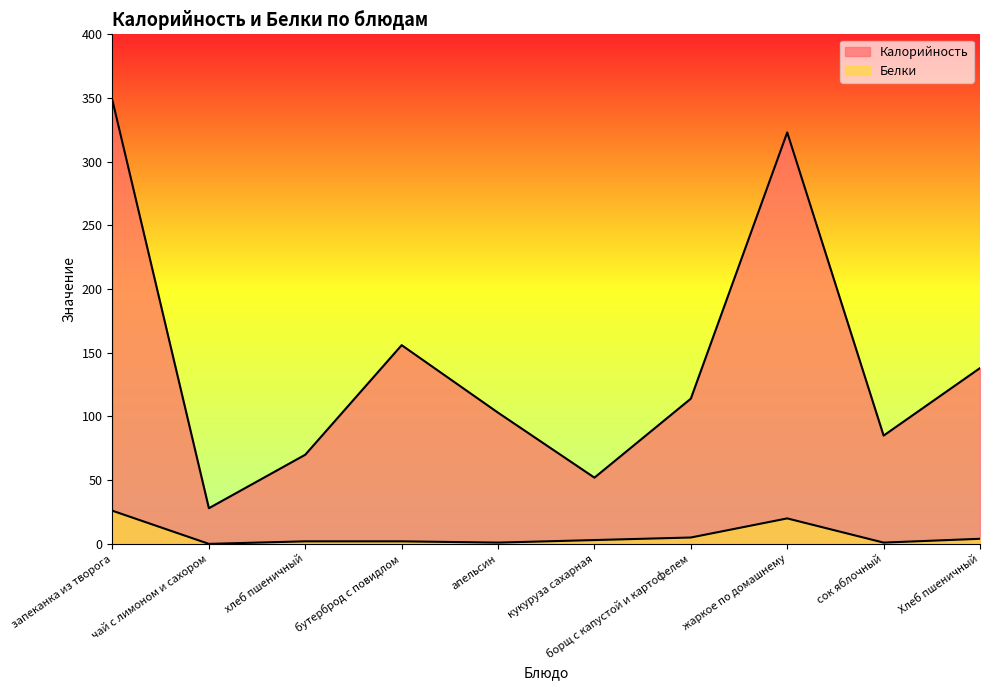

Which series has the largest total across all categories?

Калорийность